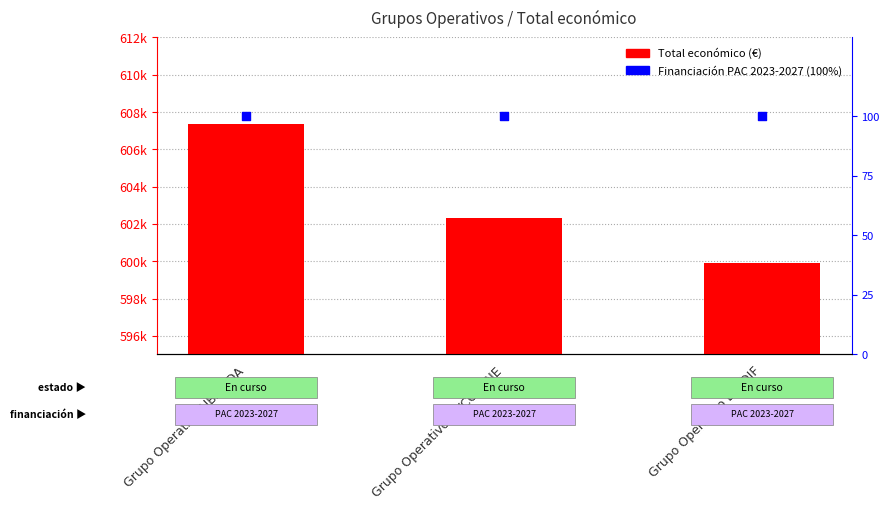

Is the value of Total económico (€) at Grupo Operativo MYCOWINE greater than the value of Financiación PAC (%) at Grupo Operativo BIODIF?

Yes